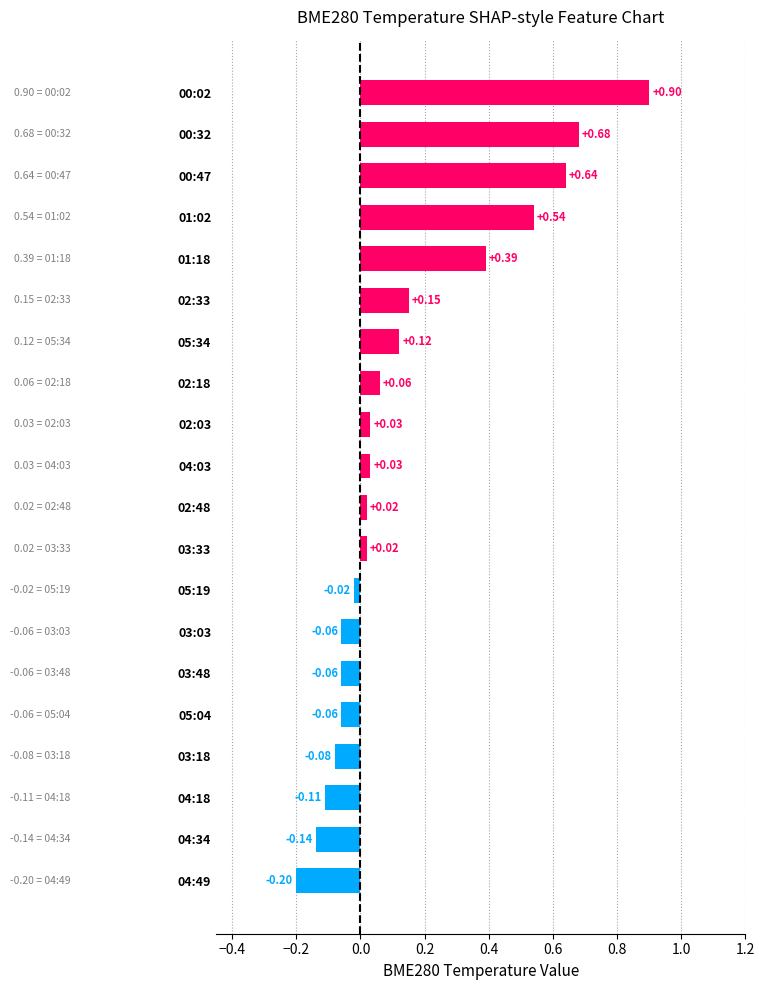

Which has a higher value, 02:33 or 04:34?

02:33